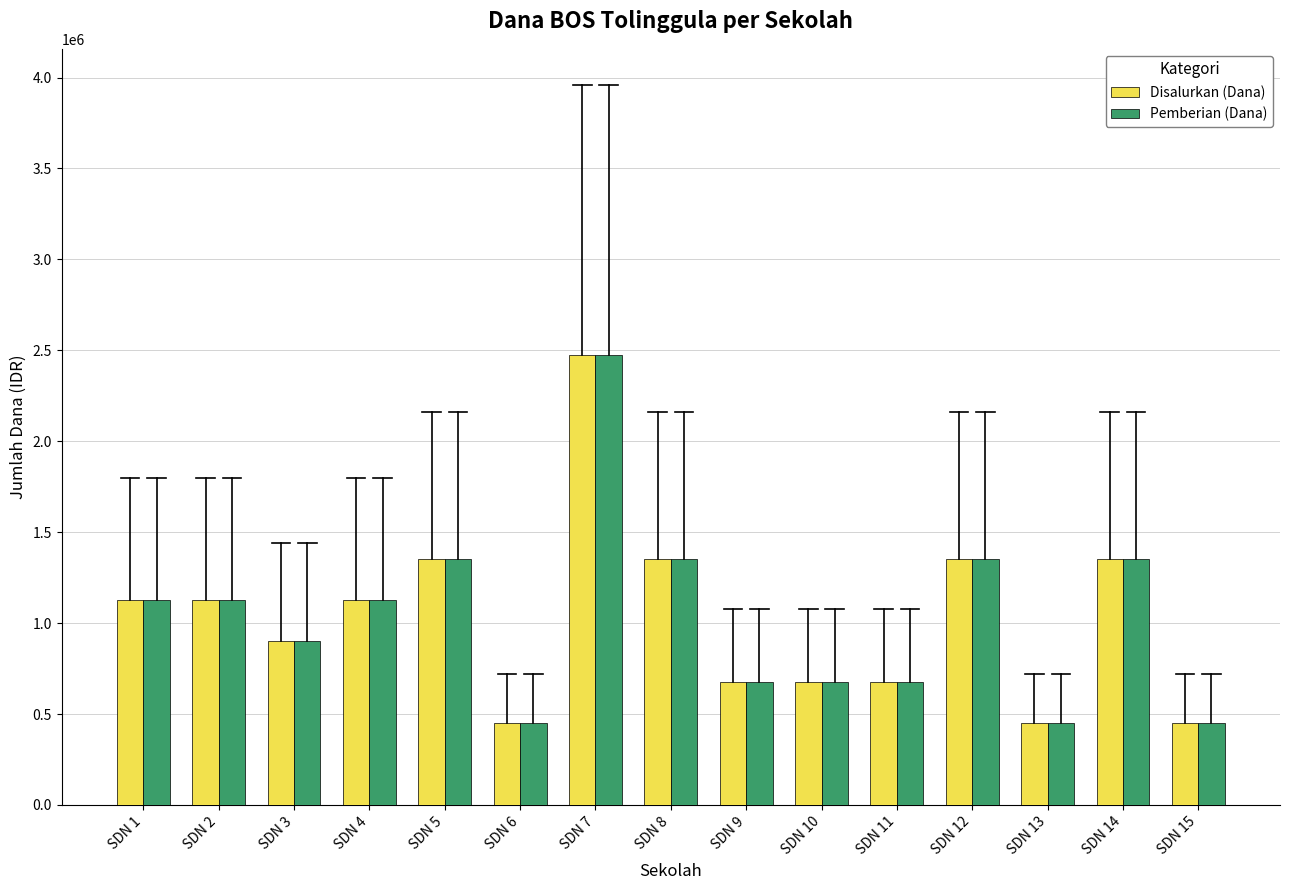

Which category has the highest value in the Disalurkan (Dana) series?

SDN 7